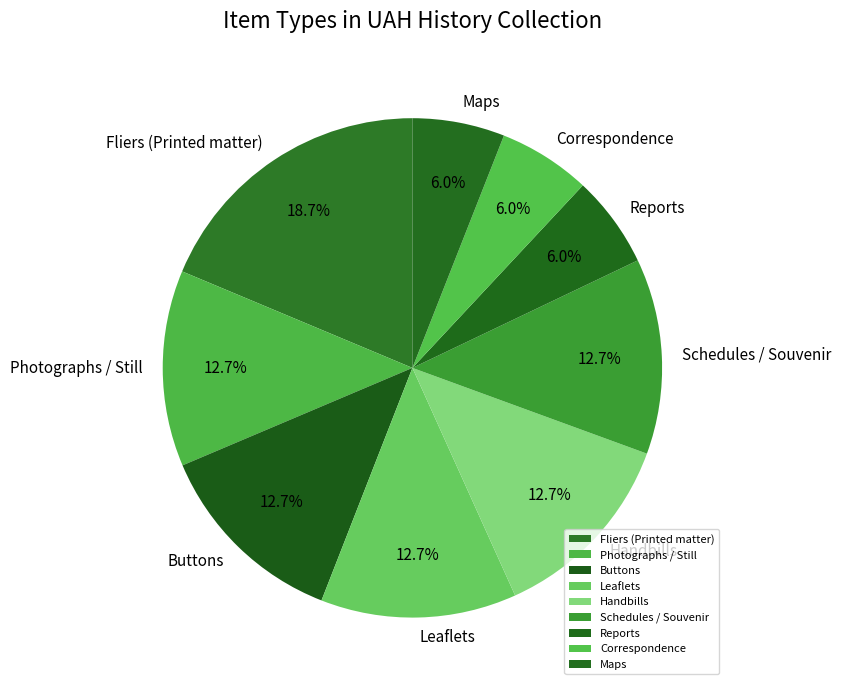

Which category has the biggest portion of the pie?

Fliers (Printed matter)